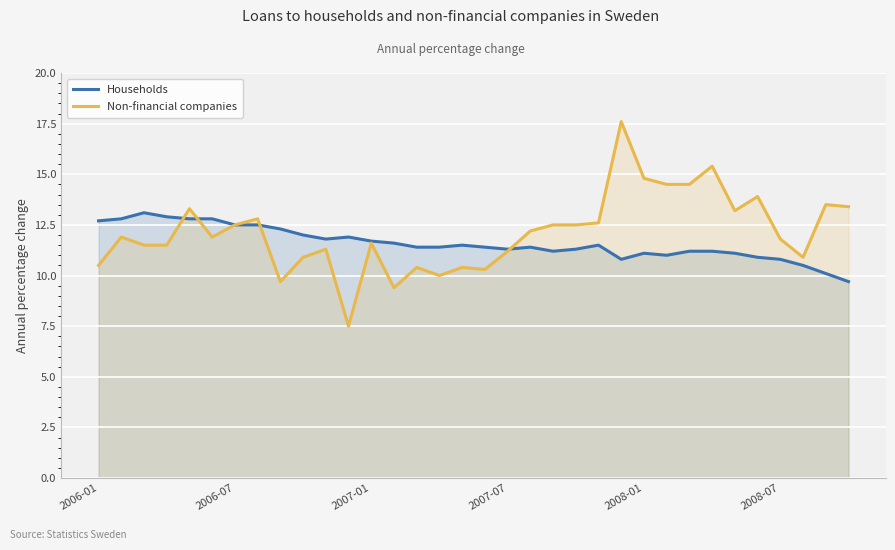

Rank the series by their maximum value, from highest to lowest.

Non-financial companies, Households